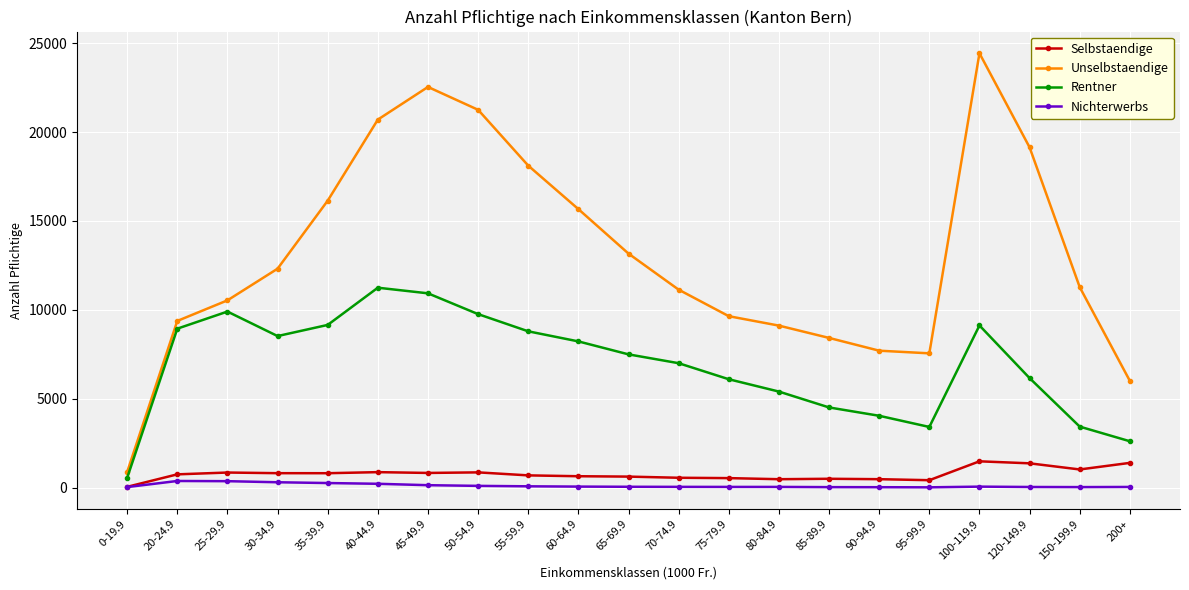

True or false: Selbstaendige has more than 1 points higher than both neighbors.

True